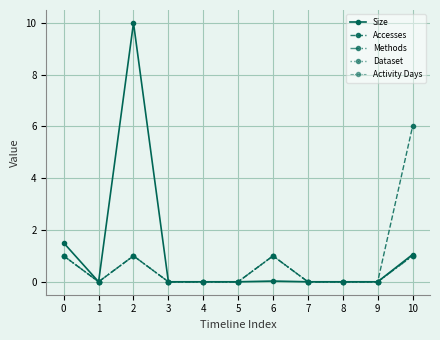

In Activity Days, how many points are higher than both neighbors (excluding endpoints)?

2